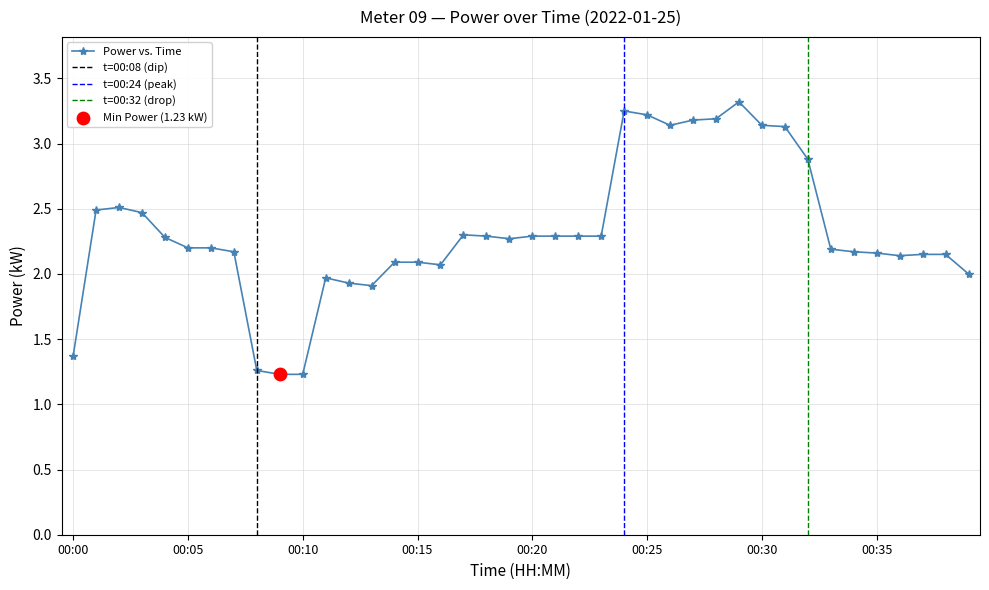

Which has a higher value, 00:04 or 00:12?

00:04